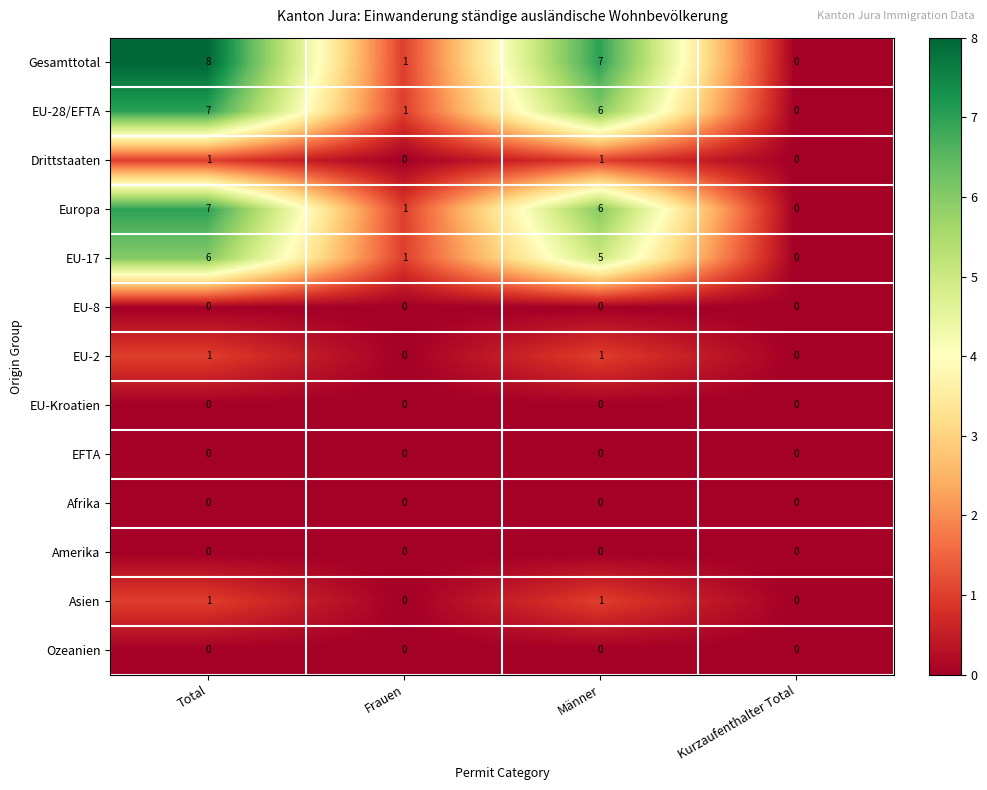

How many Asien values are between 0 and 1?

4